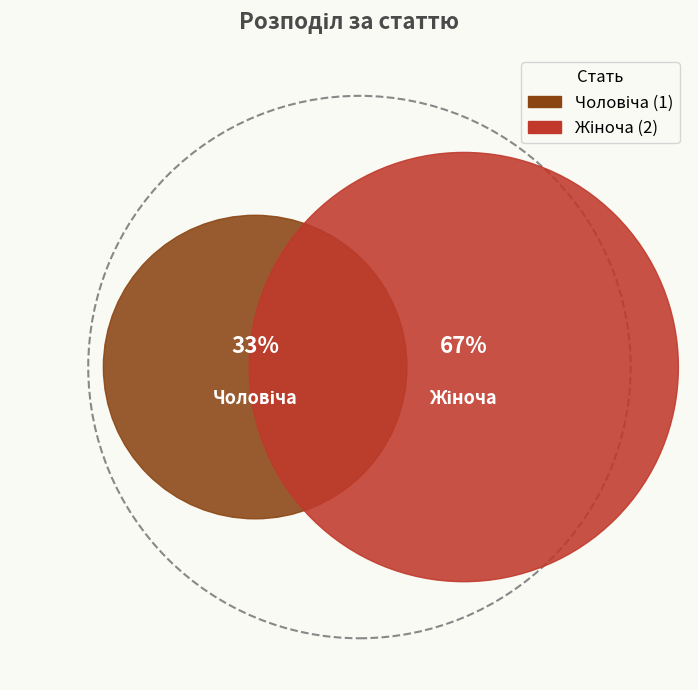

How many slices are in this pie chart?

2